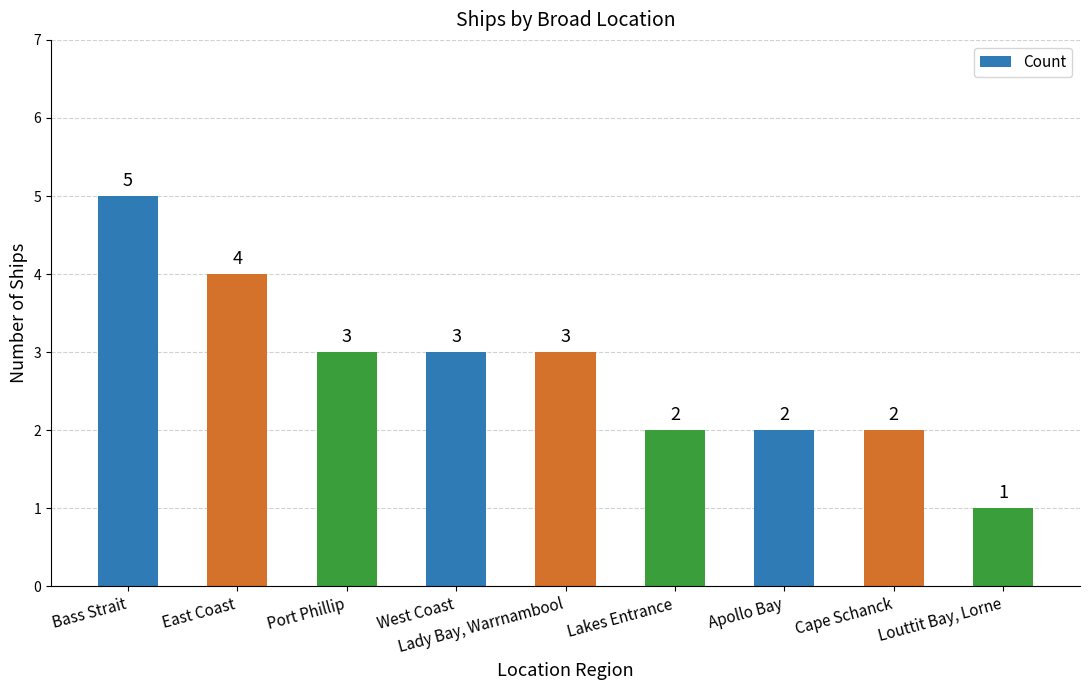

Does the chart contain stacked bars?

No